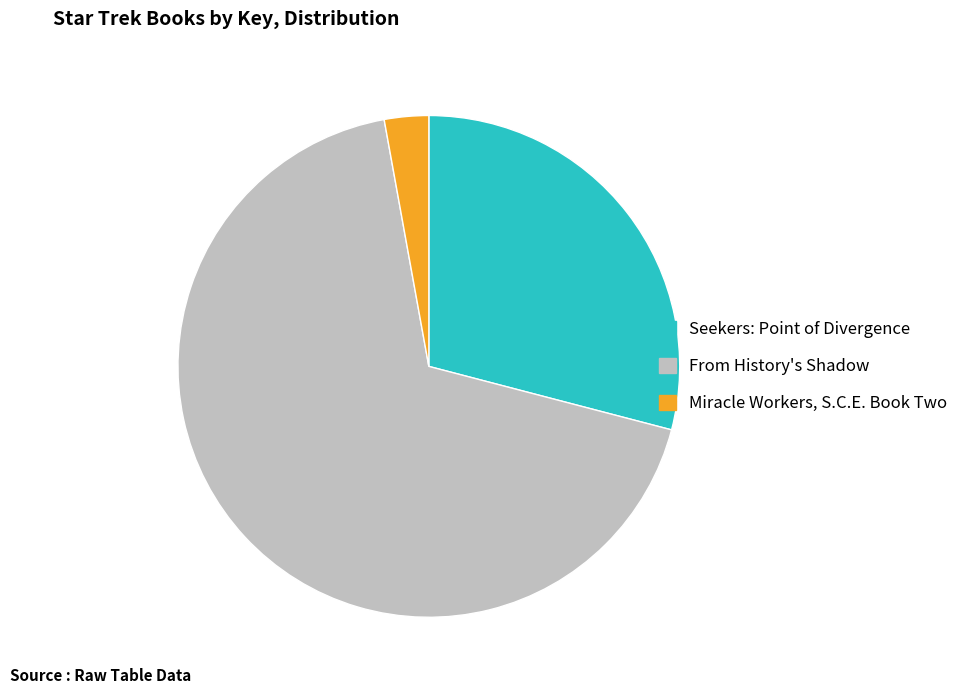

How many segments does this pie chart have?

3